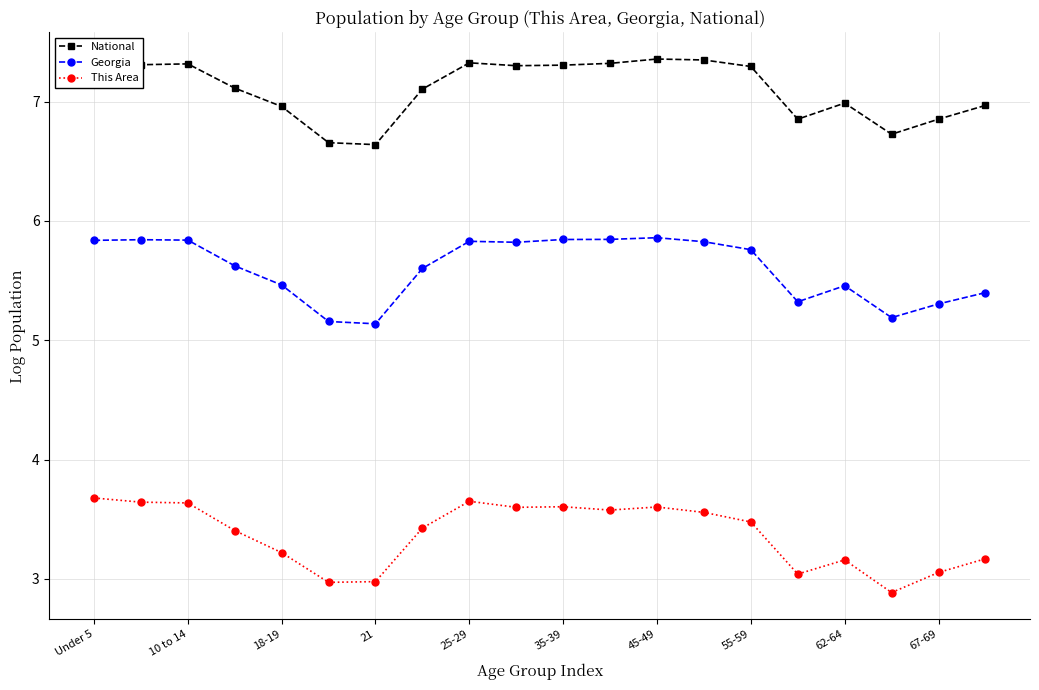

True or false: This Area and Georgia cross at least once.

False